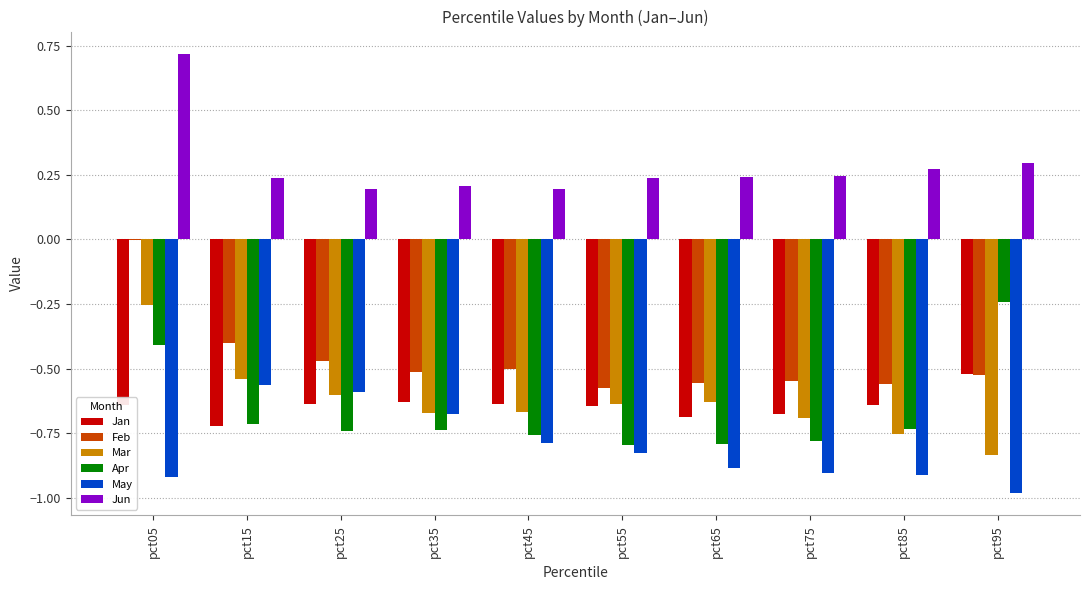

Which category has the highest value across all series?

pct05